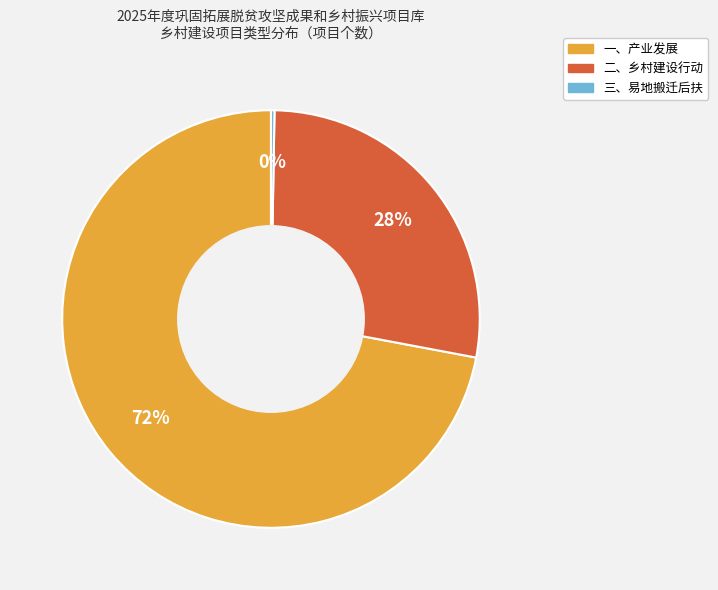

The 一、产业发展 slice represents 72% of the pie. True or false?

True